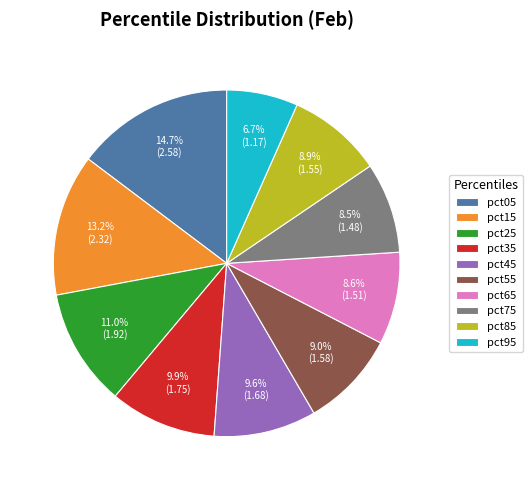

To the nearest percent, what portion does pct65 represent?

9%